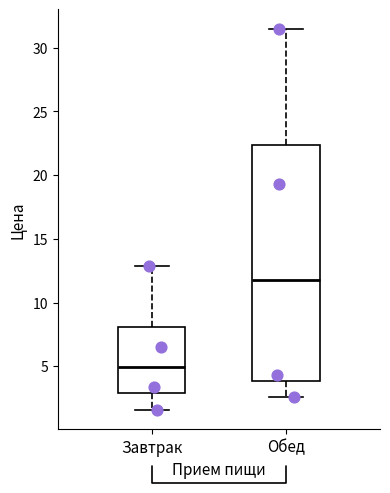

Which box's median line is the highest?

Обед